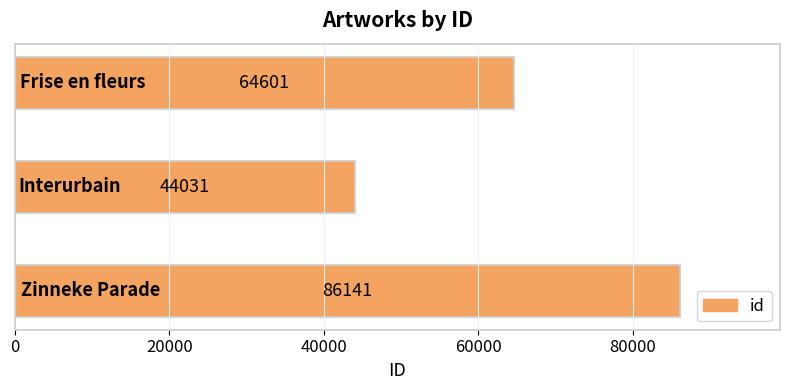

How many data points does each series have?

3